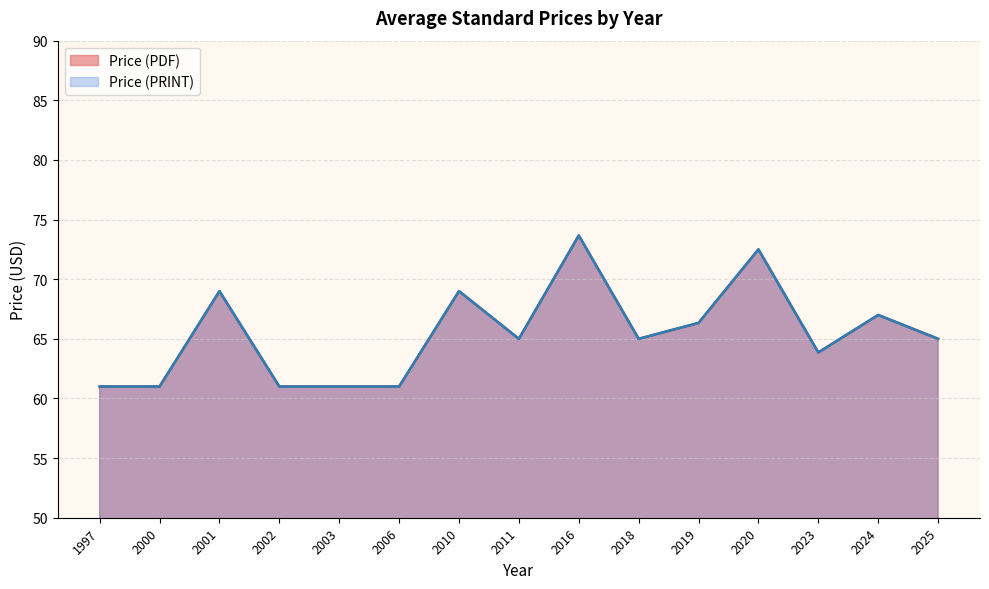

Does the chart have visible grid lines?

Yes